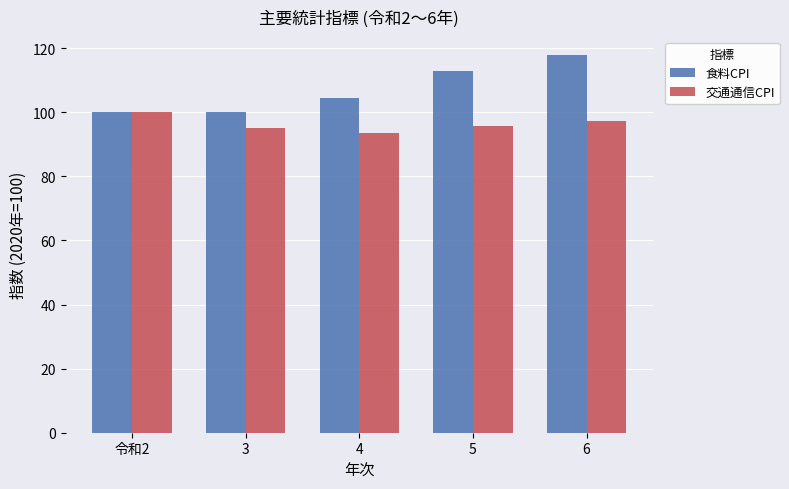

Which category has the lowest value in the 交通通信CPI series?

4